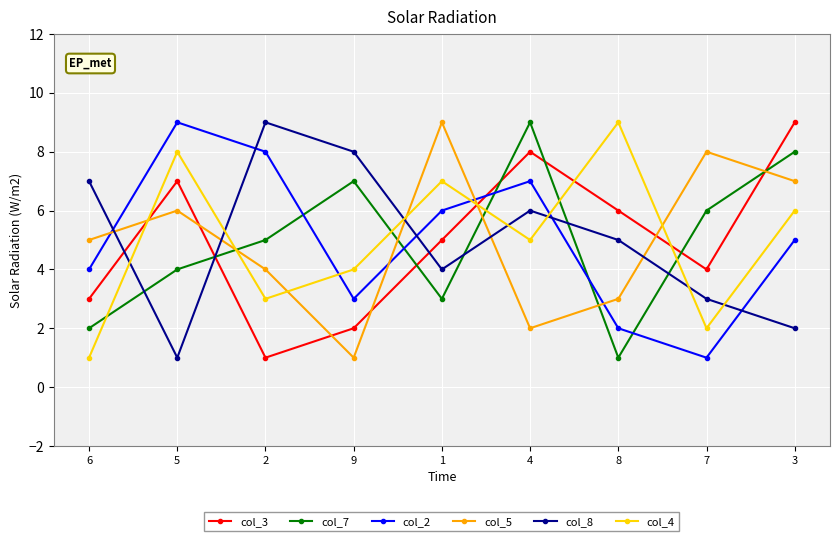

Reading left to right, extract all data points from this chart.

col_3: 3	7	1	2	5	8	6	4	9
col_7: 2	4	5	7	3	9	1	6	8
col_2: 4	9	8	3	6	7	2	1	5
col_5: 5	6	4	1	9	2	3	8	7
col_8: 7	1	9	8	4	6	5	3	2
col_4: 1	8	3	4	7	5	9	2	6